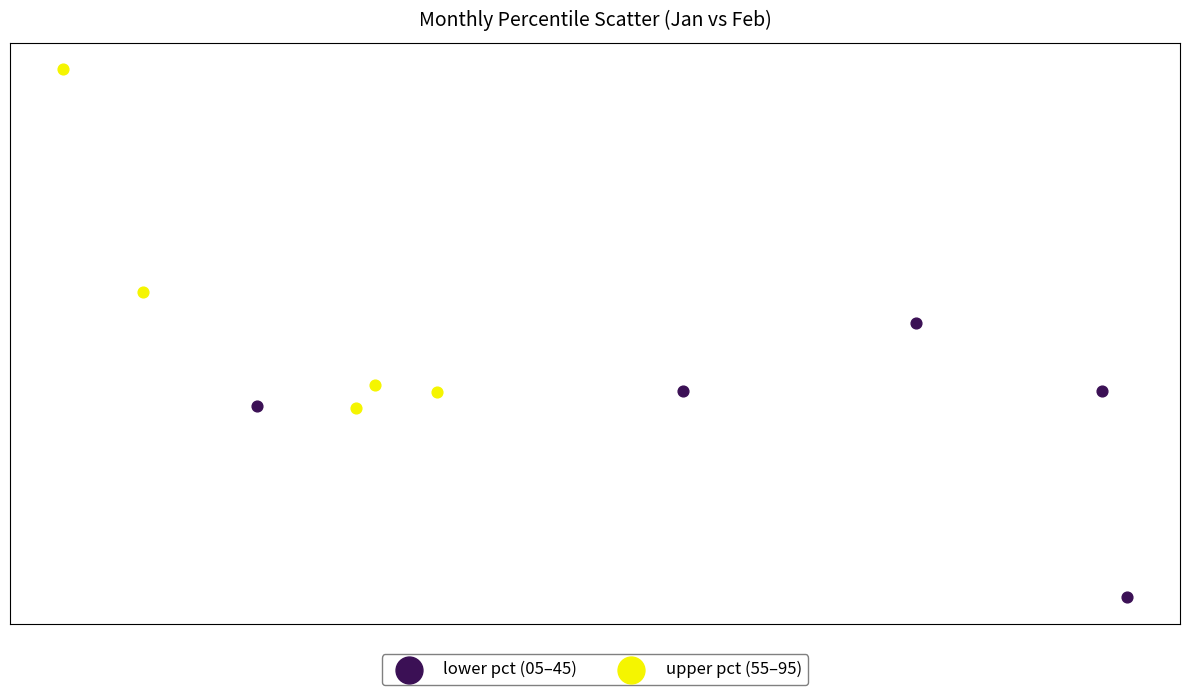

Which series has the largest Y range (max minus min)?

upper pct (55–95)